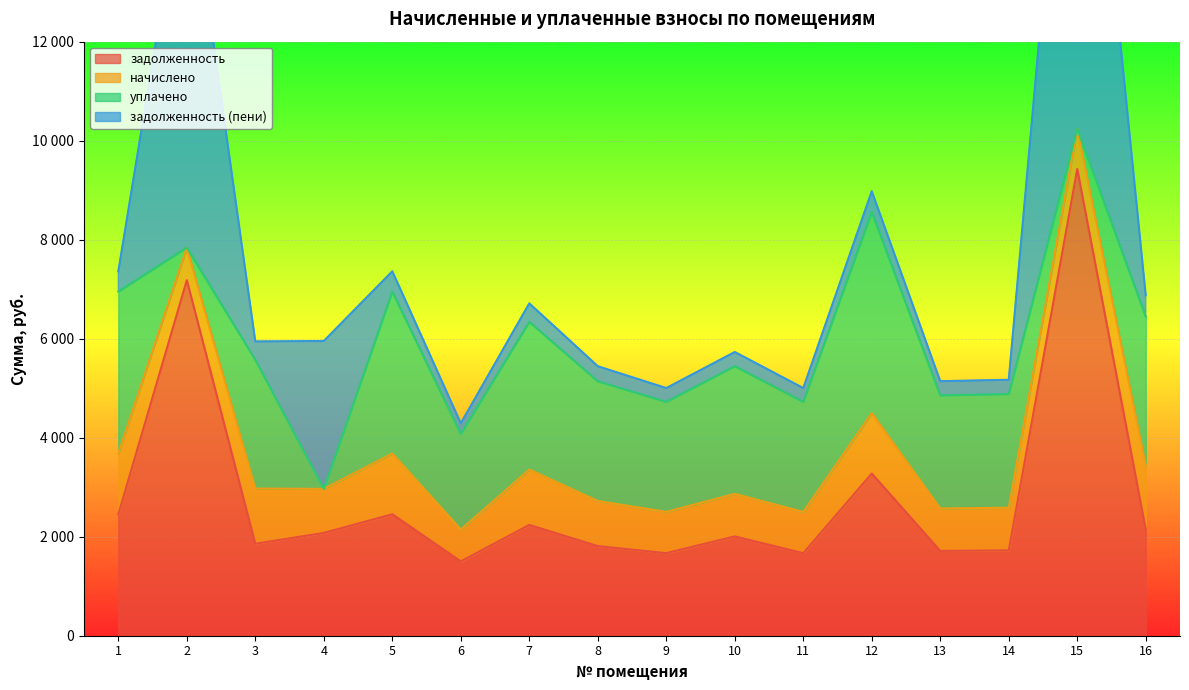

Which series has the largest range (max minus min)?

задолженность (пени)